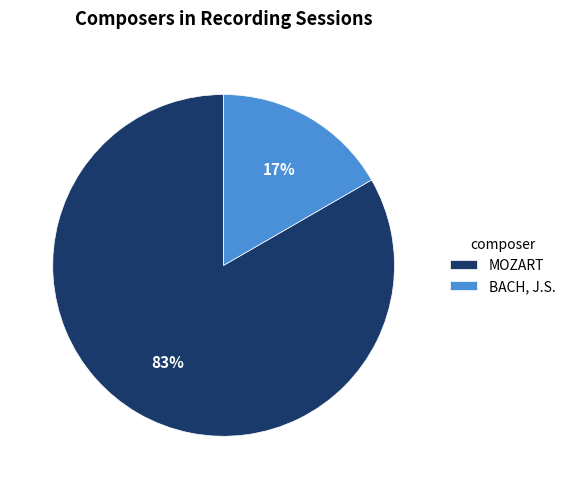

To the nearest percent, what percentage of the pie is MOZART?

83%